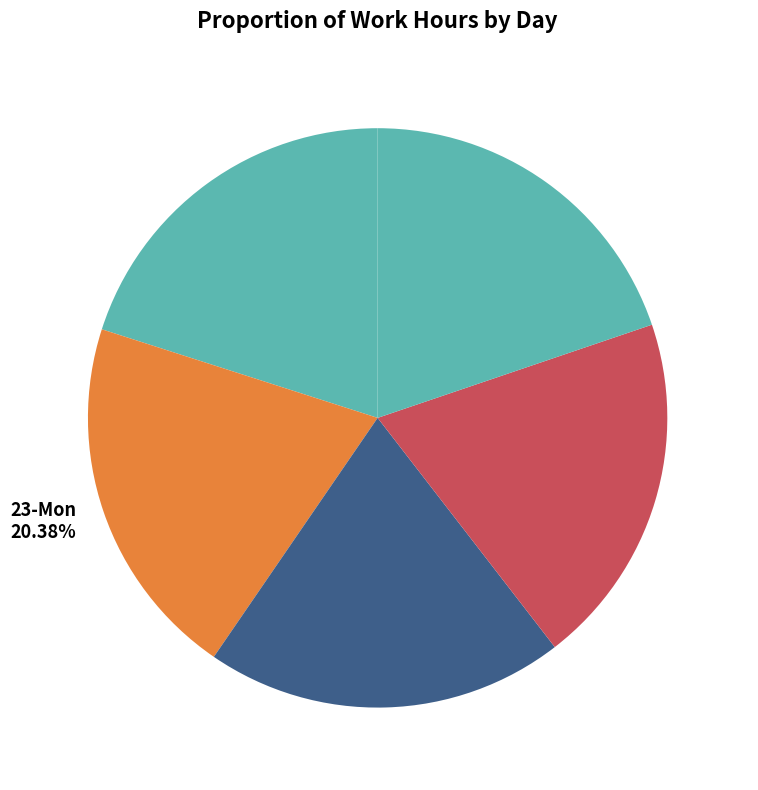

Which has a higher value, 23-Mon 20.38% or 27-Fri 19.74%?

23-Mon 20.38%